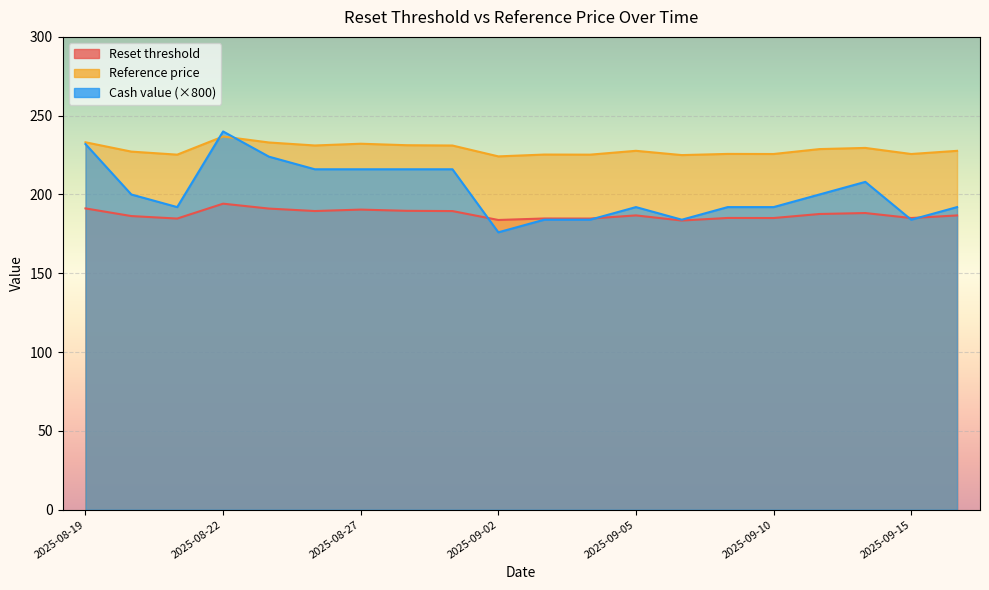

What is the label of the 17th point from the right?

2025-08-22